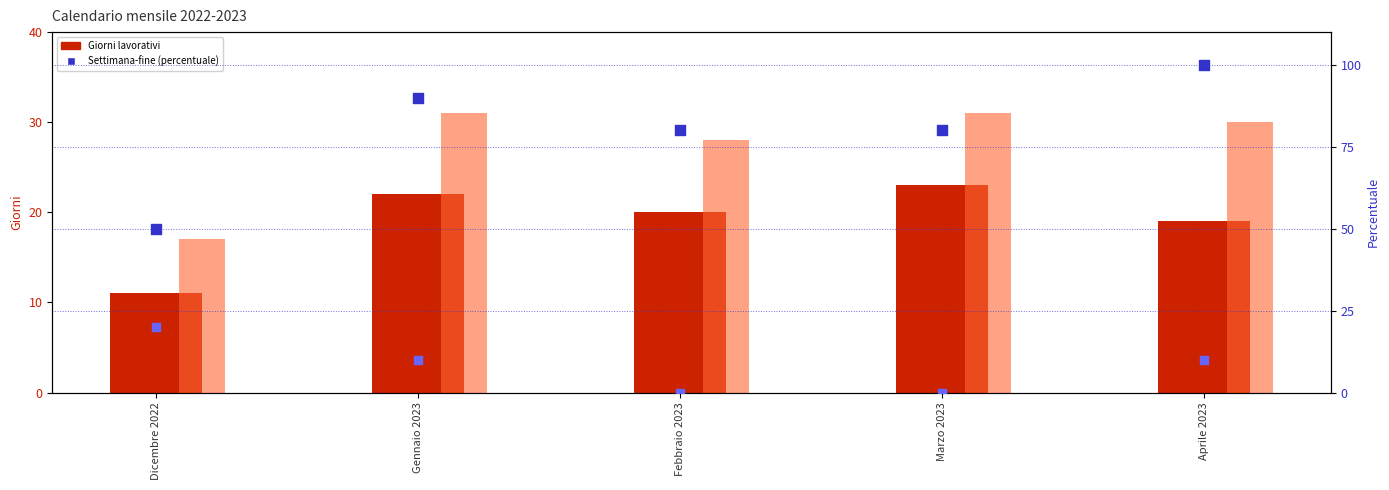

At how many categories does at least one series exceed 43?

5